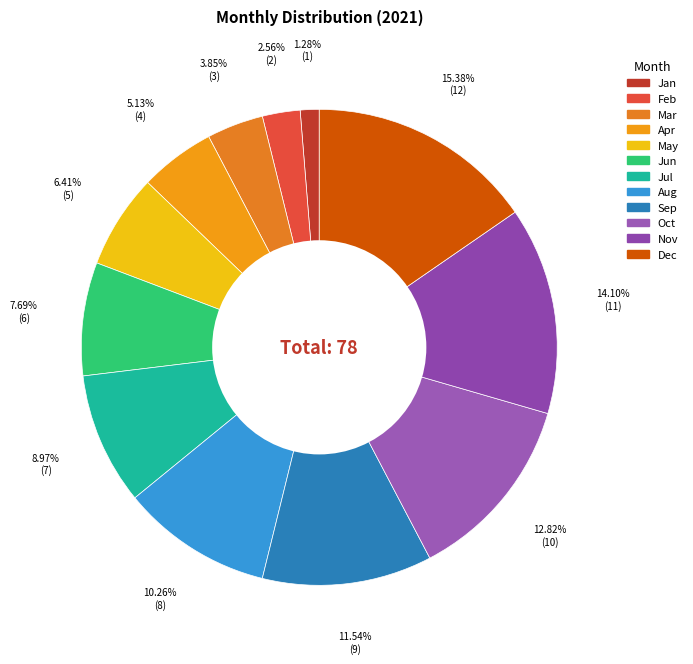

Which category has the smallest portion of the pie?

Jan